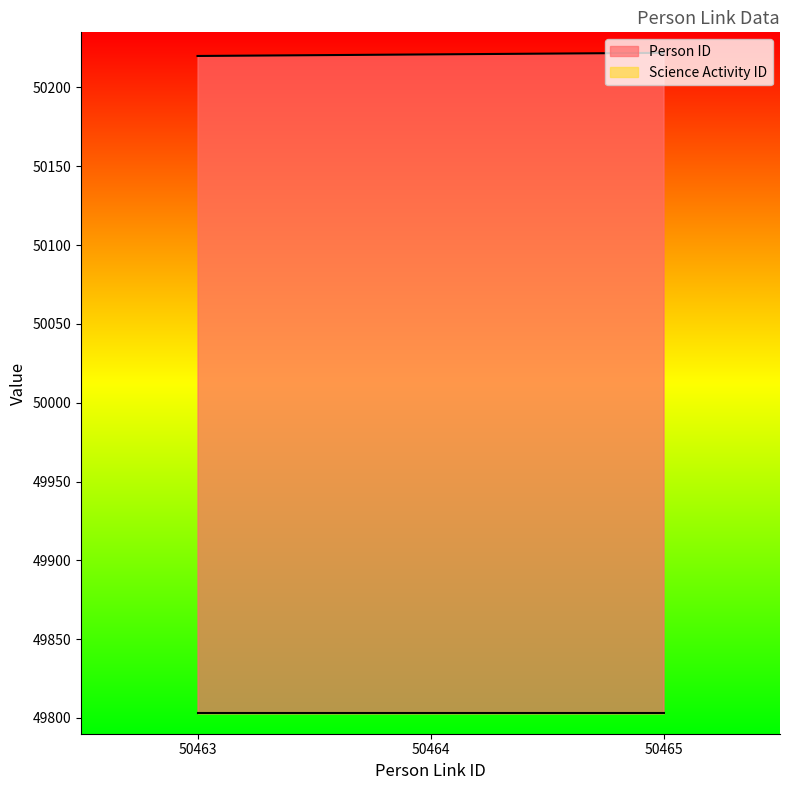

True or false: the data shows 76504 at 50464.

False